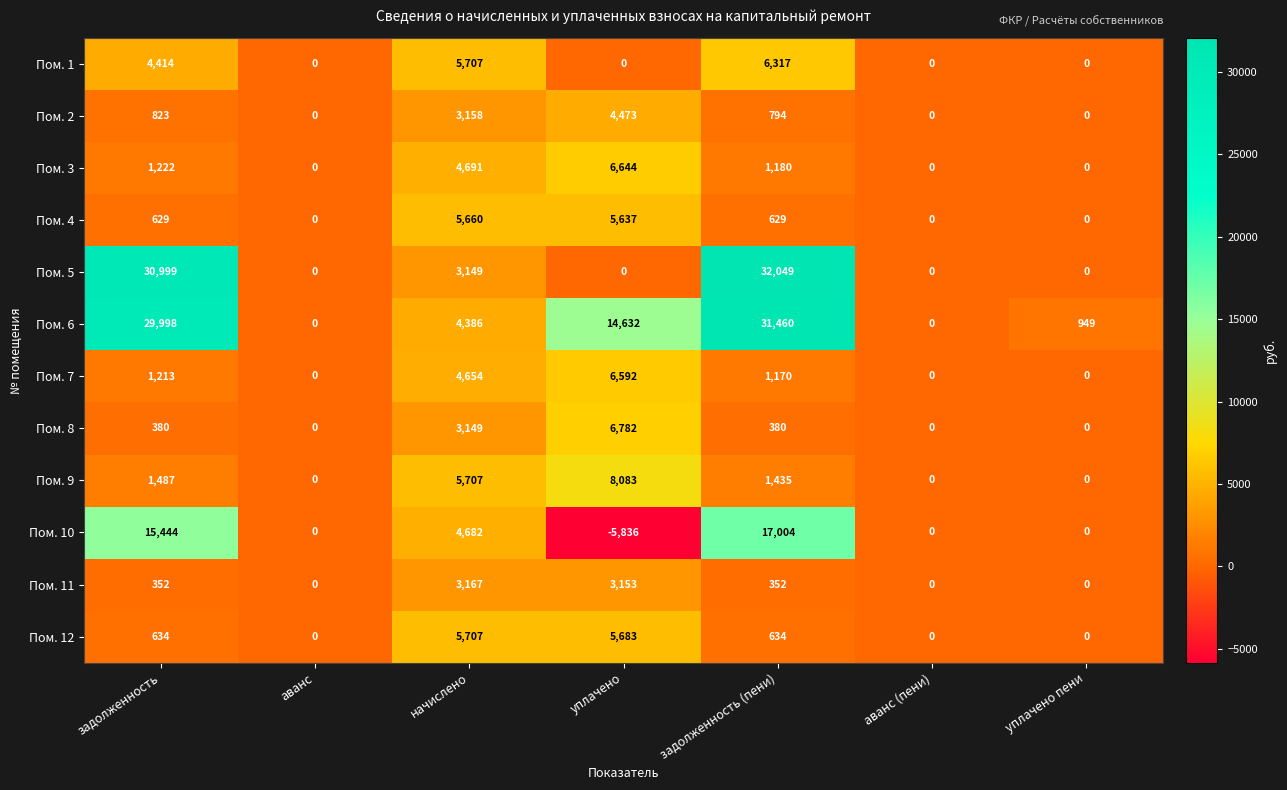

At which category does the chart reach its minimum across all series?

уплачено